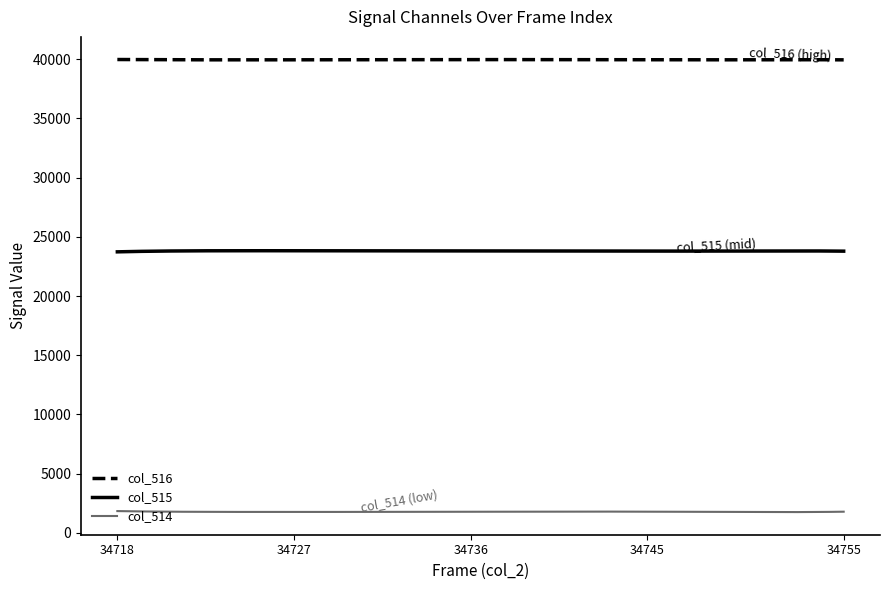

True or false: col_514 and col_515 intersect in this chart.

False